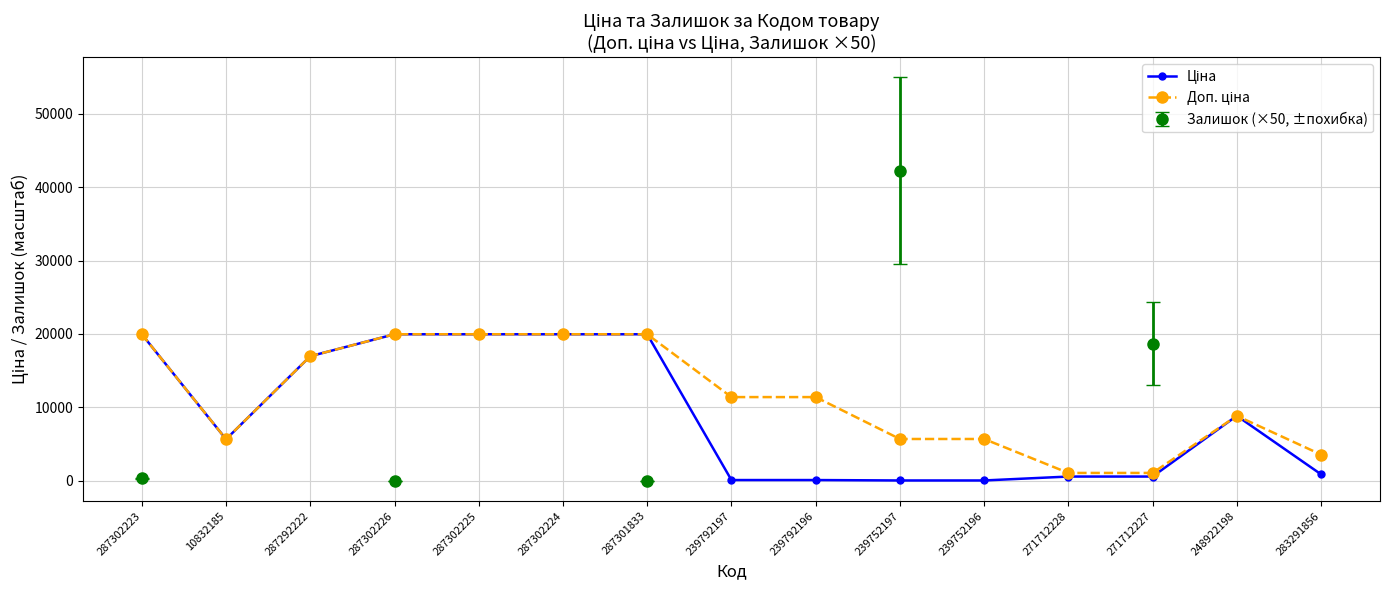

True or false: Доп. ціна and Ціна cross at least once.

False